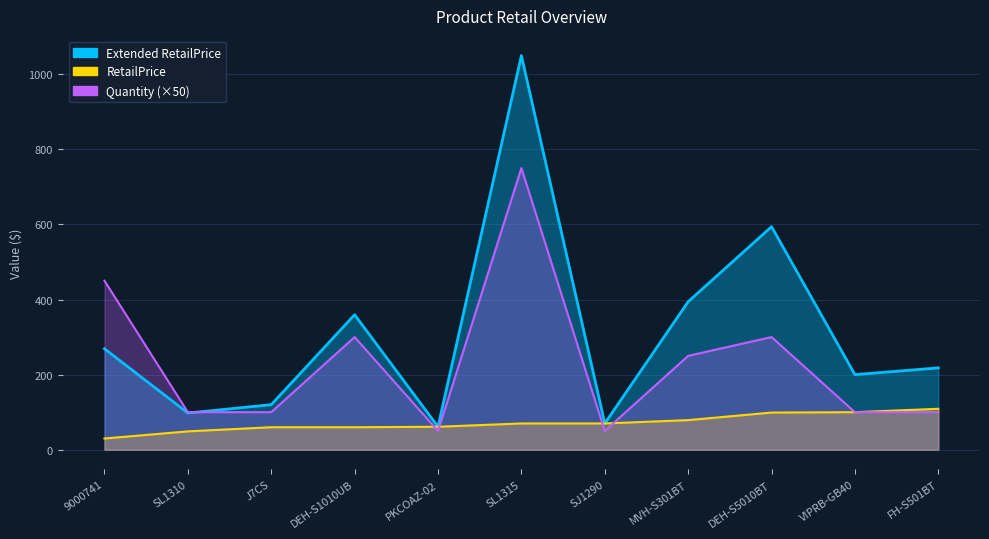

What is the difference between the Extended RetailPrice values at MVH-S301BT and SL1310?

296.4